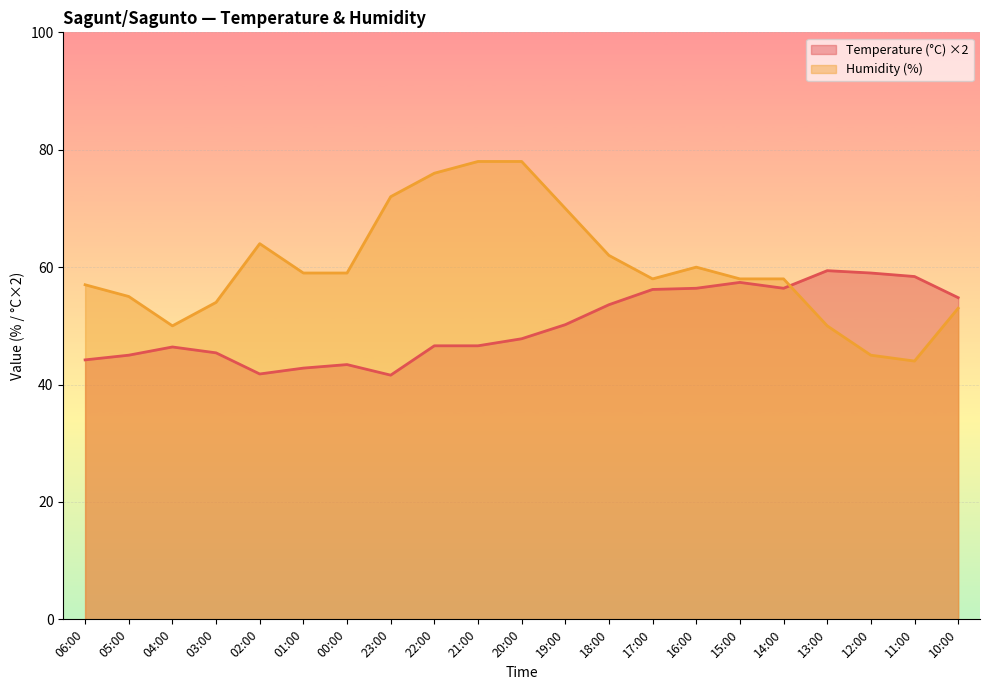

Between which two adjacent categories do Temperature (°C) and Humidity (%) first intersect?

14:00 and 13:00